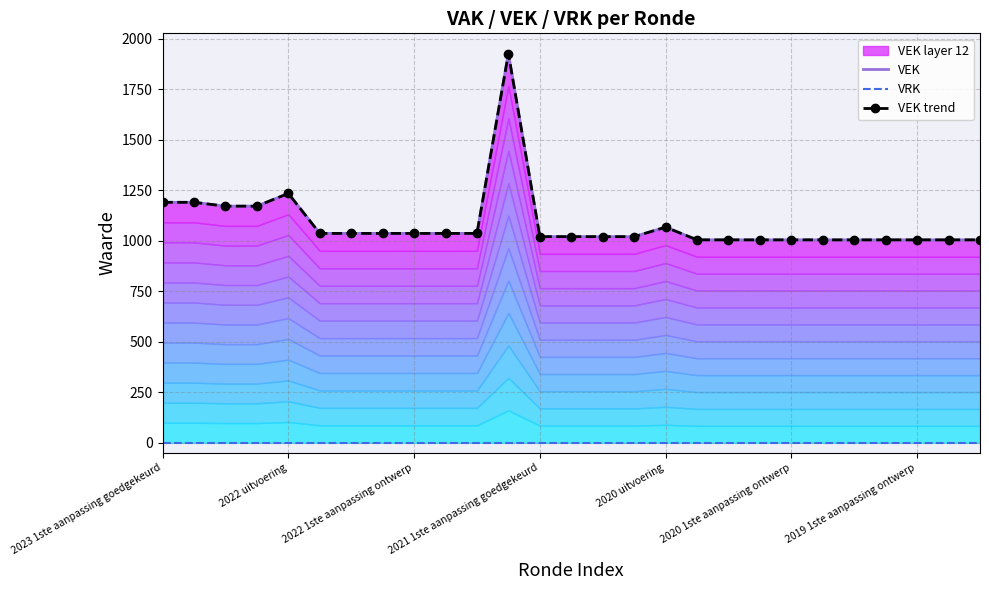

What is the sum of the VEK trend values at 10 and 2023 1ste aanpassing goedgekeurd?

2228